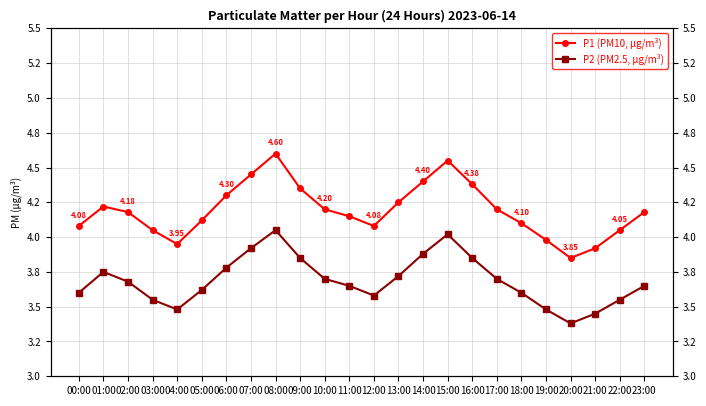

How many interior local peaks does the P1 (PM10, µg/m³) series have?

3